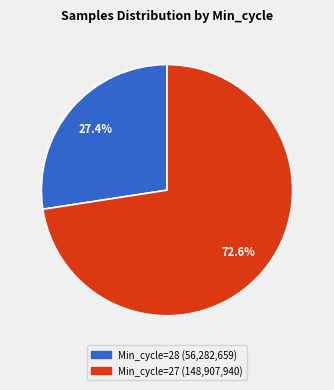

Is there a majority slice in this chart?

Yes